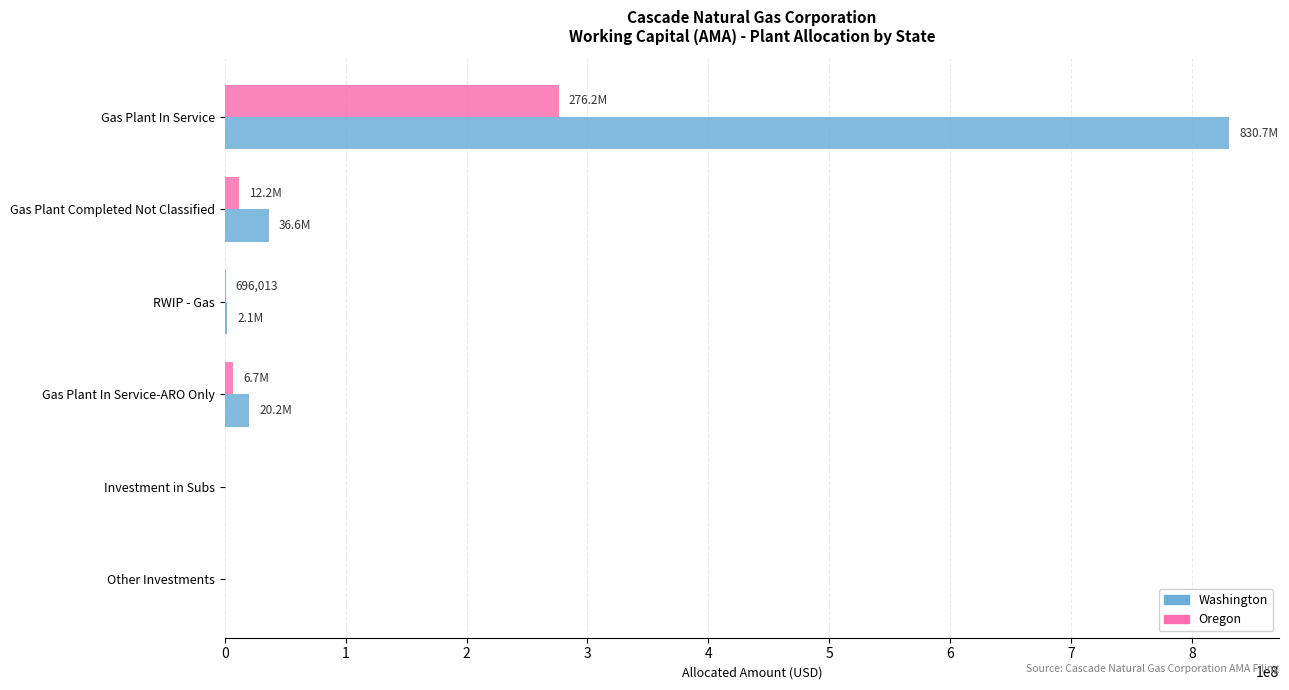

What is the sum of all Oregon values?

295760173.0